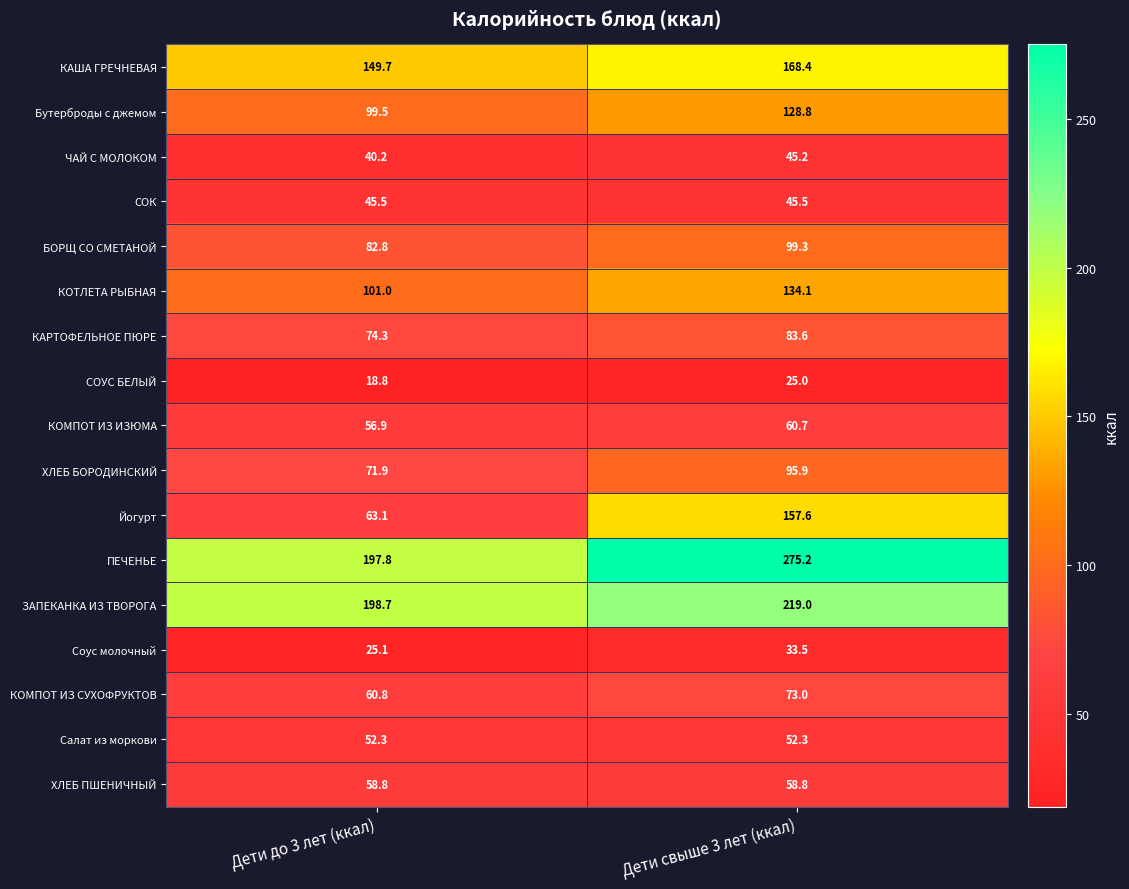

How many categories are shown in the chart?

2